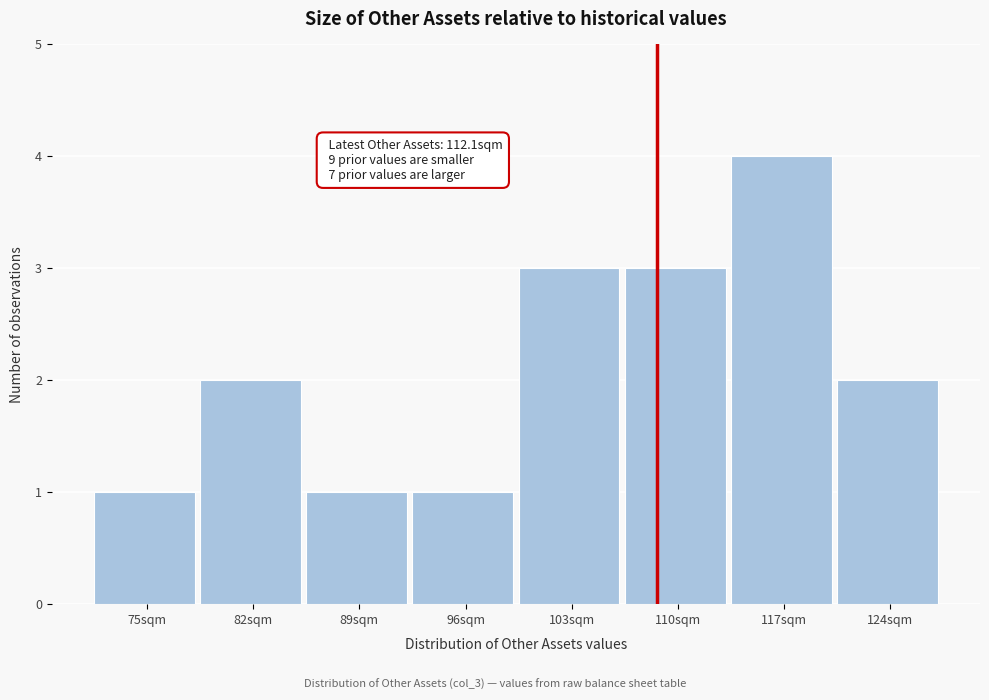

Reading right to left, what are all the values shown in this chart?

124sqm=2	117sqm=4	110sqm=3	103sqm=3	96sqm=1	89sqm=1	82sqm=2	75sqm=1